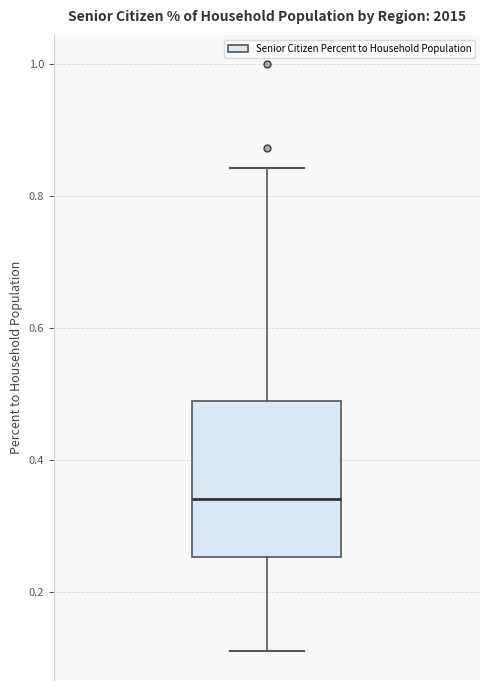

Transcribe this box plot: give where the median line is, the range the box spans, and where the two whiskers end, as read against the y-axis. The values are not printed on the chart, so give them approximately, as read against the axis.

median 0.34, box 0.26 to 0.48, whiskers 0.12 to 0.84